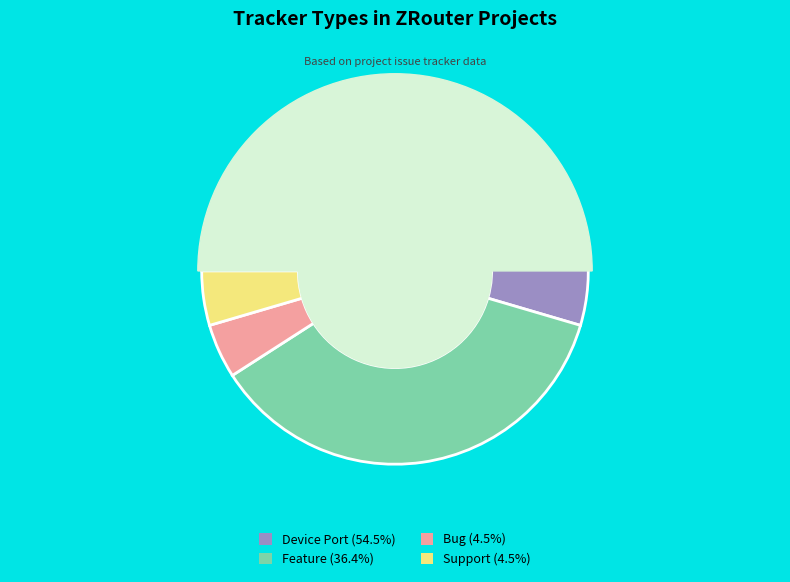

How many slices are in this pie chart?

4